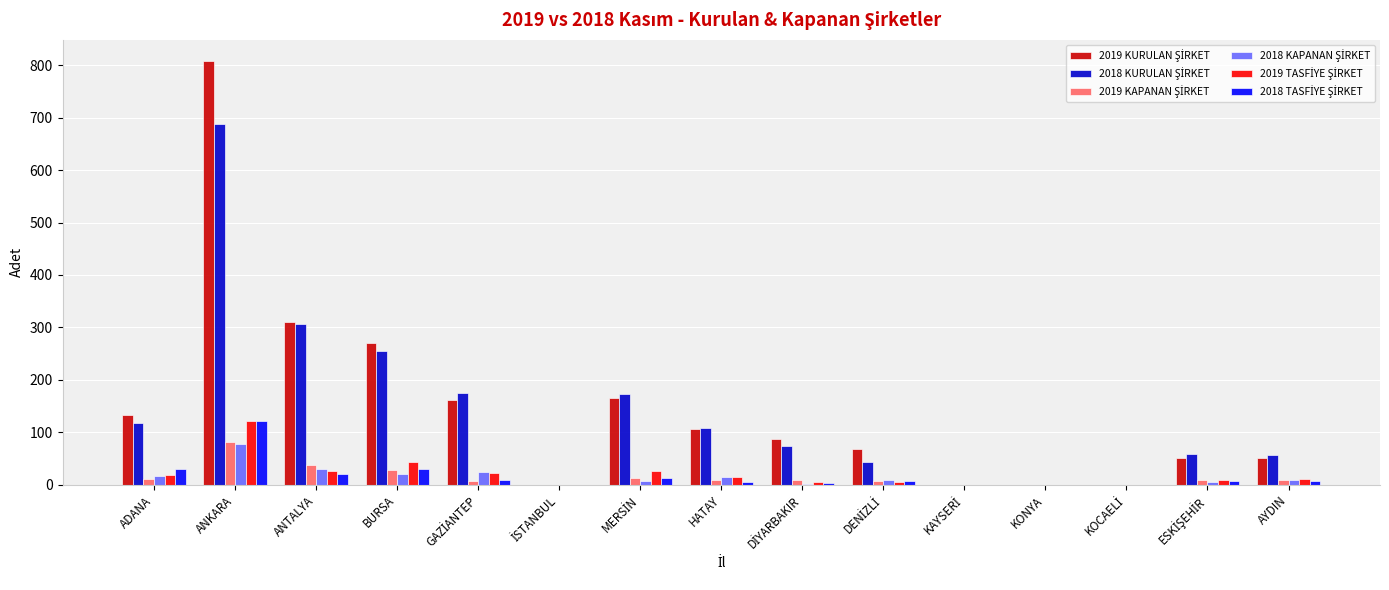

What is the maximum value shown in the chart?

808